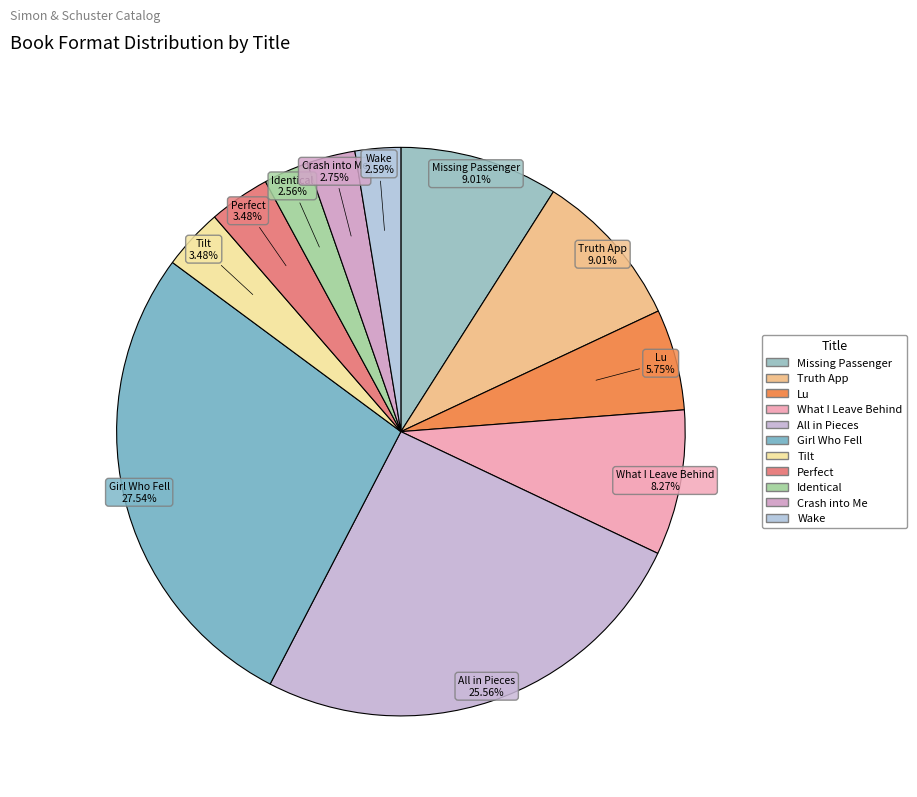

Is Truth App the majority of the pie?

No